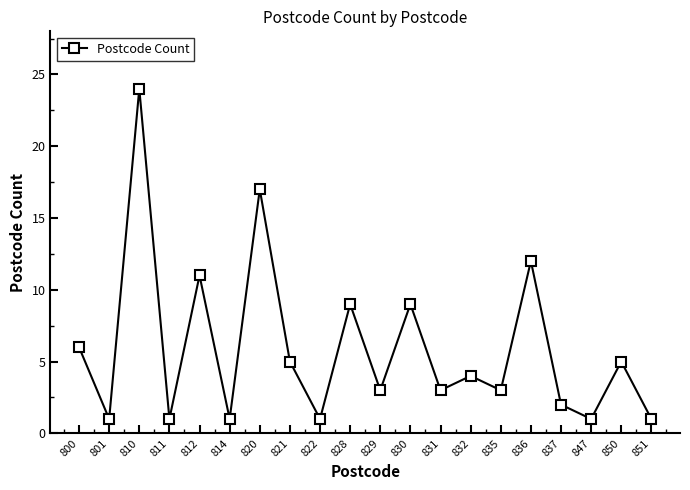

Where does the data first go above 4?

800